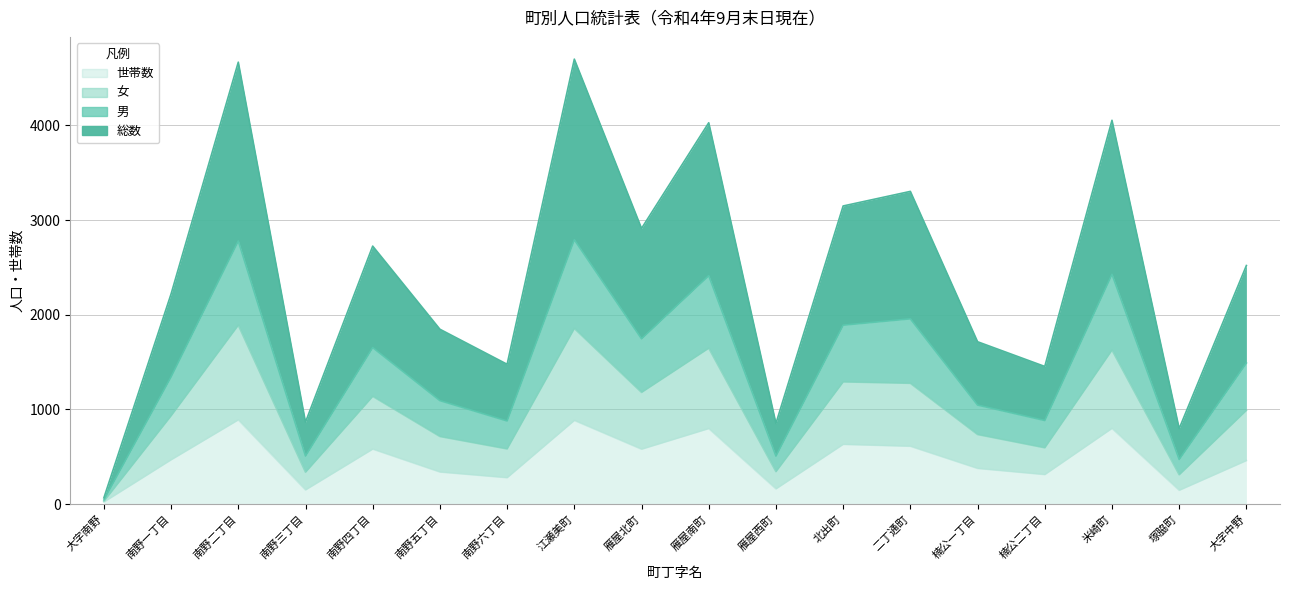

Reading right to left, transcribe all the data shown in this chart.

総数: 大字中野=2520	塚脇町=798	米崎町=4054	楠公二丁目=1454	楠公一丁目=1715	二丁通町=3303	北出町=3149	雁屋西町=853	雁屋南町=4028	雁屋北町=2912	江瀬美町=4700	南野六丁目=1477	南野五丁目=1847	南野四丁目=2725	南野三丁目=866	南野二丁目=4668	南野一丁目=2220	大字南野=66
男: 大字中野=1490	塚脇町=472	米崎町=2427	楠公二丁目=883	楠公一丁目=1046	二丁通町=1957	北出町=1890	雁屋西町=507	雁屋南町=2413	雁屋北町=1746	江瀬美町=2792	南野六丁目=878	南野五丁目=1093	南野四丁目=1653	南野三丁目=508	南野二丁目=2779	南野一丁目=1344	大字南野=44
女: 大字中野=990	塚脇町=310	米崎町=1627	楠公二丁目=595	楠公一丁目=735	二丁通町=1276	北出町=1291	雁屋西町=343	雁屋南町=1647	雁屋北町=1180	江瀬美町=1855	南野六丁目=583	南野五丁目=714	南野四丁目=1138	南野三丁目=337	南野二丁目=1890	南野一丁目=933	大字南野=30
世帯数: 大字中野=460	塚脇町=146	米崎町=800	楠公二丁目=312	楠公一丁目=377	二丁通町=611	北出町=631	雁屋西町=161	雁屋南町=798	雁屋北町=580	江瀬美町=884	南野六丁目=279	南野五丁目=339	南野四丁目=581	南野三丁目=150	南野二丁目=890	南野一丁目=468	大字南野=22